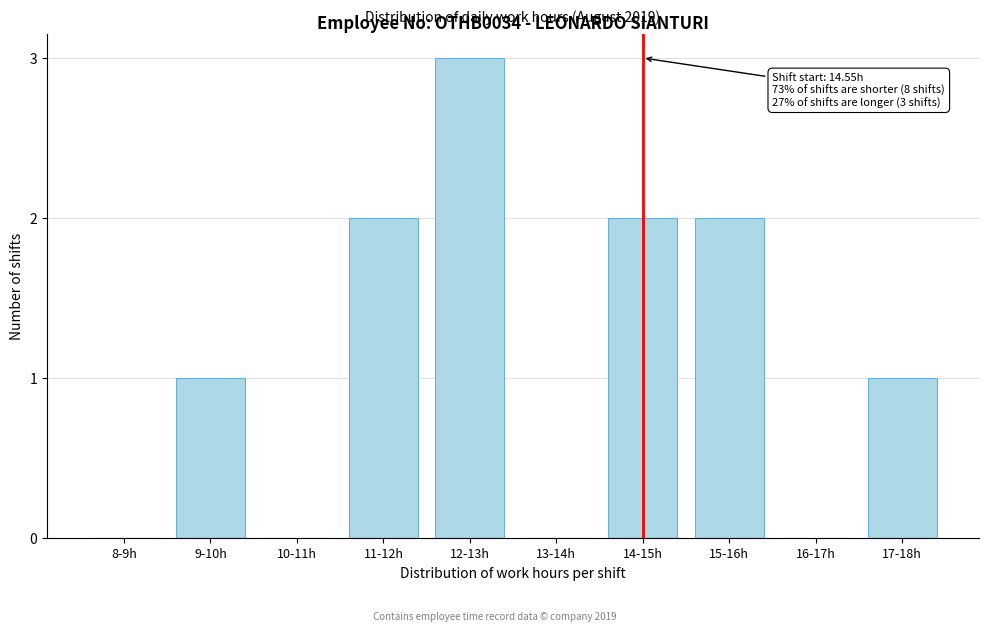

Reading right to left, extract all data points from this chart.

17-18h=1	16-17h=0	15-16h=2	14-15h=2	13-14h=0	12-13h=3	11-12h=2	10-11h=0	9-10h=1	8-9h=0